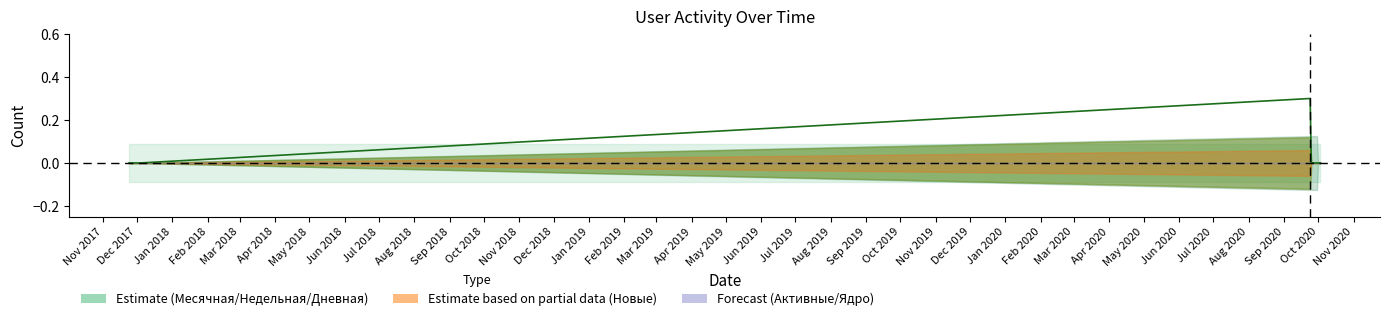

Count the values in the range 0 to 1.

20